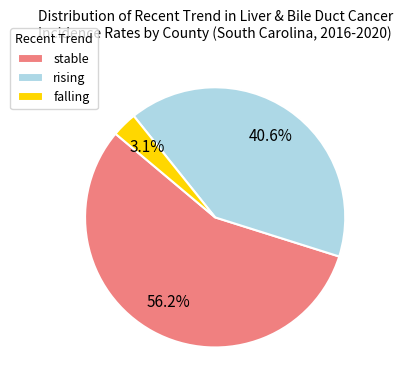

Count the number of slices in the pie.

3